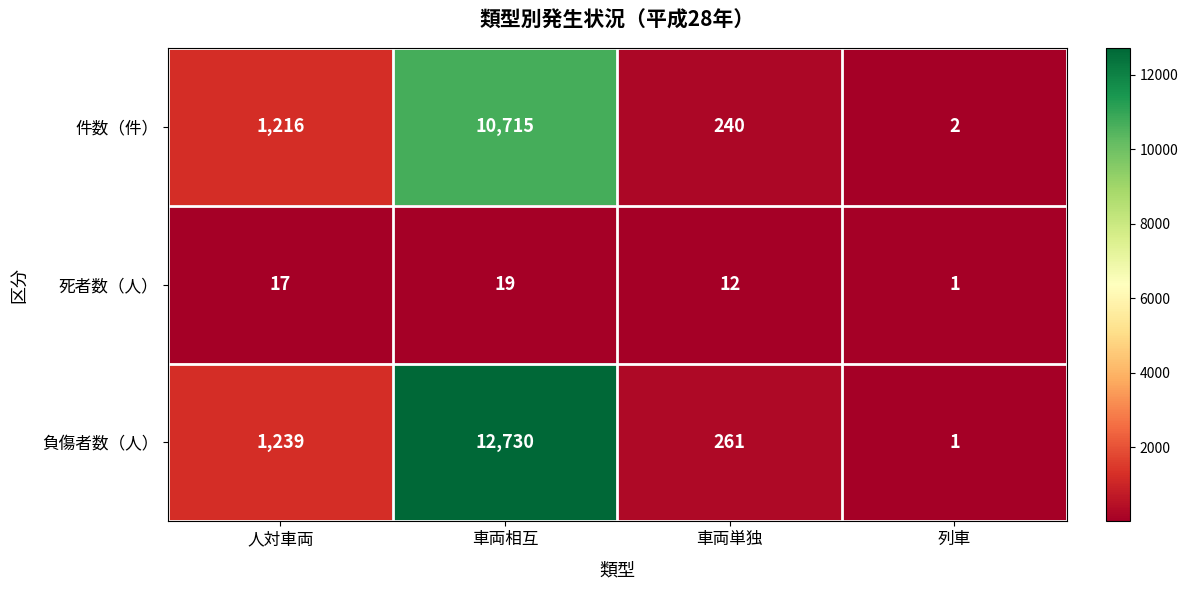

Reading right to left, list all the values displayed in this chart.

件数（件）: 列車=2	車両単独=240	車両相互=10715	人対車両=1216
死者数（人）: 列車=1	車両単独=12	車両相互=19	人対車両=17
負傷者数（人）: 列車=1	車両単独=261	車両相互=12730	人対車両=1239